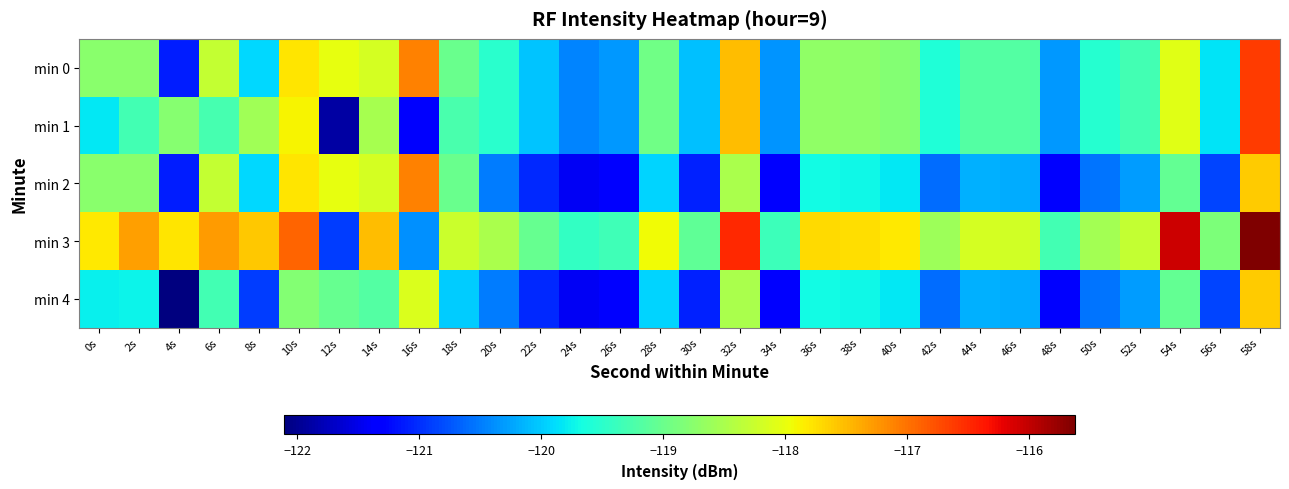

Reading left to right, what are all the values shown in this chart?

min 0: 0s=-118.8	2s=-118.7	4s=-121.1	6s=-118.3	8s=-119.9	10s=-117.8	12s=-118.0	14s=-118.2	16s=-117.1	18s=-119.0	20s=-119.5	22s=-120.0	24s=-120.4	26s=-120.3	28s=-118.9	30s=-120.1	32s=-117.5	34s=-120.4	36s=-118.7	38s=-118.7	40s=-118.8	42s=-119.6	44s=-119.2	46s=-119.2	48s=-120.3	50s=-119.5	52s=-119.3	54s=-118.1	56s=-119.8	58s=-116.6
min 1: 0s=-119.8	2s=-119.3	4s=-118.8	6s=-119.3	8s=-118.6	10s=-117.9	12s=-121.9	14s=-118.5	16s=-121.4	18s=-119.2	20s=-119.5	22s=-120.0	24s=-120.4	26s=-120.3	28s=-118.9	30s=-120.1	32s=-117.5	34s=-120.4	36s=-118.7	38s=-118.7	40s=-118.8	42s=-119.6	44s=-119.2	46s=-119.2	48s=-120.3	50s=-119.5	52s=-119.3	54s=-118.1	56s=-119.8	58s=-116.6
min 2: 0s=-118.8	2s=-118.7	4s=-121.1	6s=-118.3	8s=-119.9	10s=-117.8	12s=-118.0	14s=-118.2	16s=-117.1	18s=-119.0	20s=-120.5	22s=-121.0	24s=-121.4	26s=-121.3	28s=-119.9	30s=-121.1	32s=-118.5	34s=-121.4	36s=-119.7	38s=-119.7	40s=-119.8	42s=-120.6	44s=-120.2	46s=-120.2	48s=-121.3	50s=-120.5	52s=-120.3	54s=-119.1	56s=-120.8	58s=-117.6
min 3: 0s=-117.8	2s=-117.3	4s=-117.8	6s=-117.3	8s=-117.6	10s=-116.9	12s=-120.9	14s=-117.5	16s=-120.4	18s=-118.2	20s=-118.5	22s=-119.0	24s=-119.4	26s=-119.3	28s=-117.9	30s=-119.1	32s=-116.5	34s=-119.4	36s=-117.7	38s=-117.7	40s=-117.8	42s=-118.6	44s=-118.2	46s=-118.2	48s=-119.3	50s=-118.5	52s=-118.3	54s=-116.1	56s=-118.8	58s=-115.6
min 4: 0s=-119.8	2s=-119.7	4s=-122.1	6s=-119.3	8s=-120.9	10s=-118.8	12s=-119.0	14s=-119.2	16s=-118.1	18s=-120.0	20s=-120.5	22s=-121.0	24s=-121.4	26s=-121.3	28s=-119.9	30s=-121.1	32s=-118.5	34s=-121.4	36s=-119.7	38s=-119.7	40s=-119.8	42s=-120.6	44s=-120.2	46s=-120.2	48s=-121.3	50s=-120.5	52s=-120.3	54s=-119.1	56s=-120.8	58s=-117.6